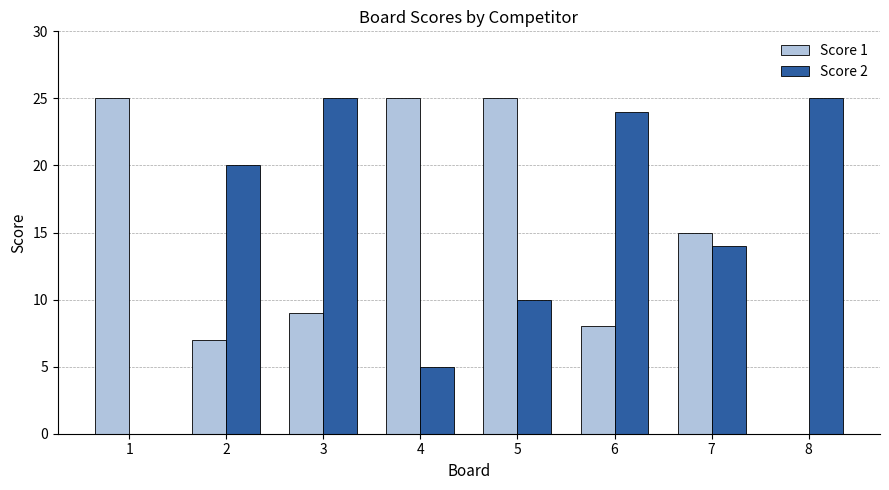

What is the approximate value of Score 2 at 8?

25